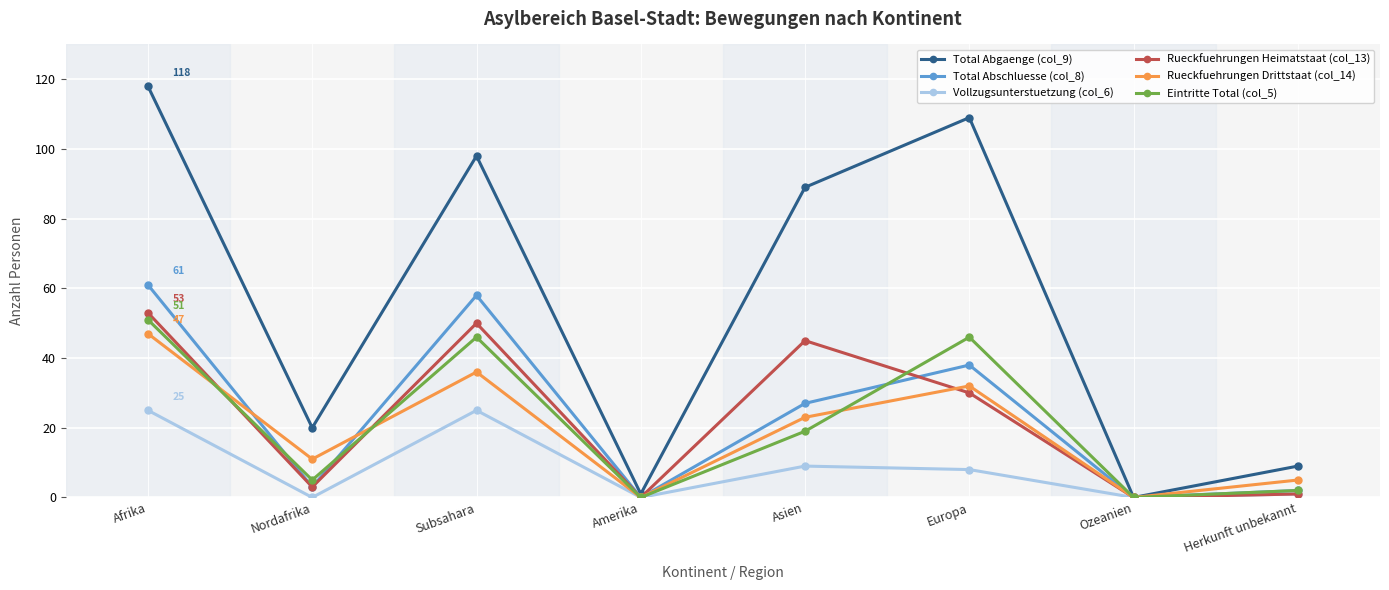

Which series has the widest spread of values?

Total Abgaenge (col_9)